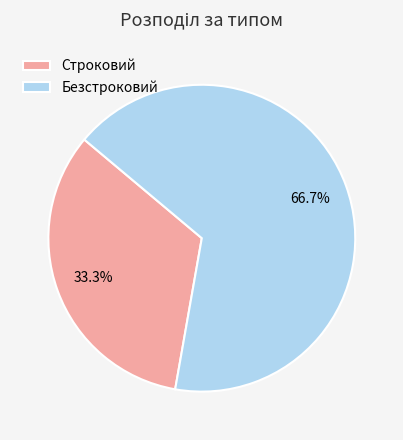

What is the ratio of the value at Безстроковий to the value at Строковий?

2.0